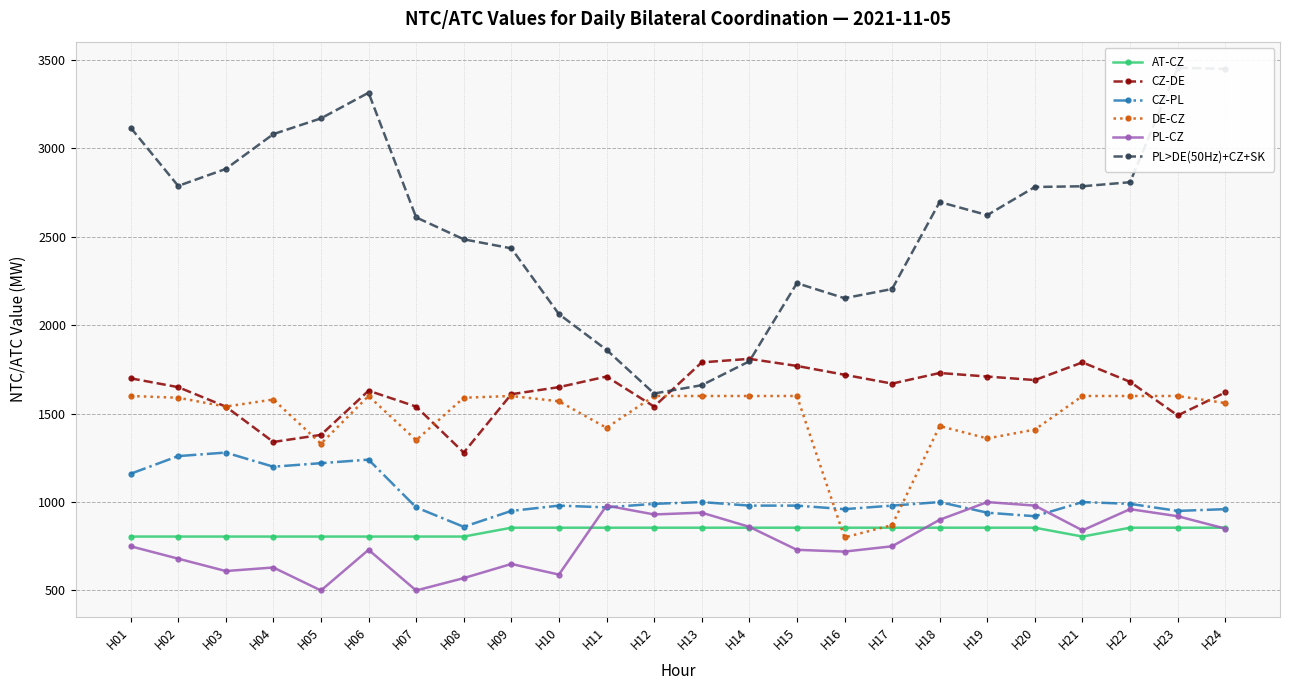

What is the maximum value shown in the chart?

3456